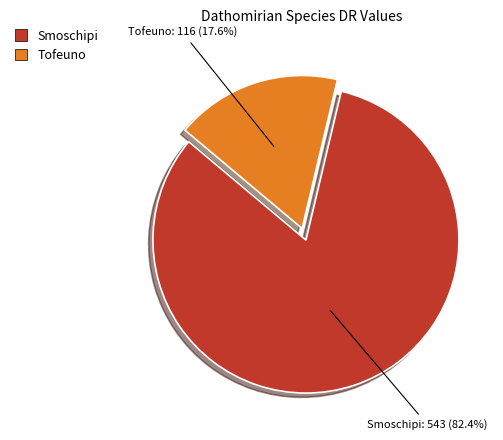

To the nearest percent, what portion does Smoschipi represent?

82%